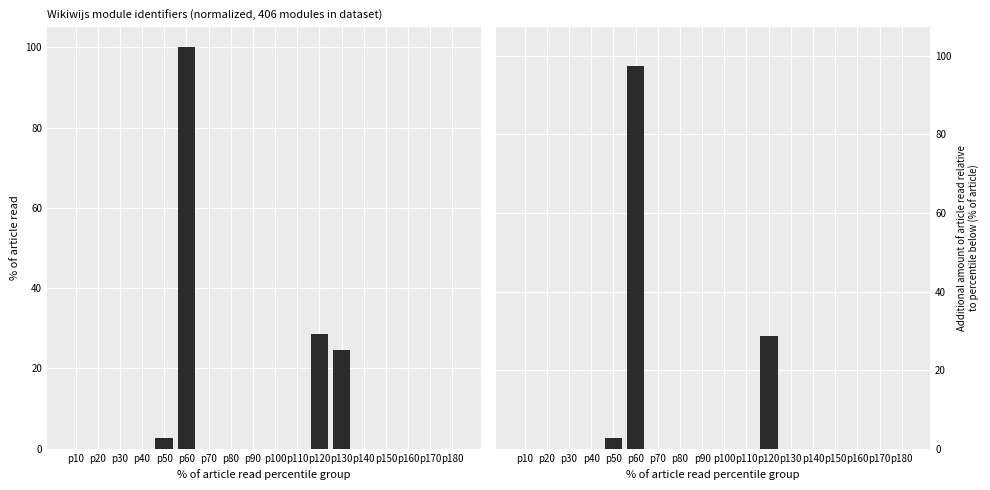

Does the chart contain stacked bars?

No